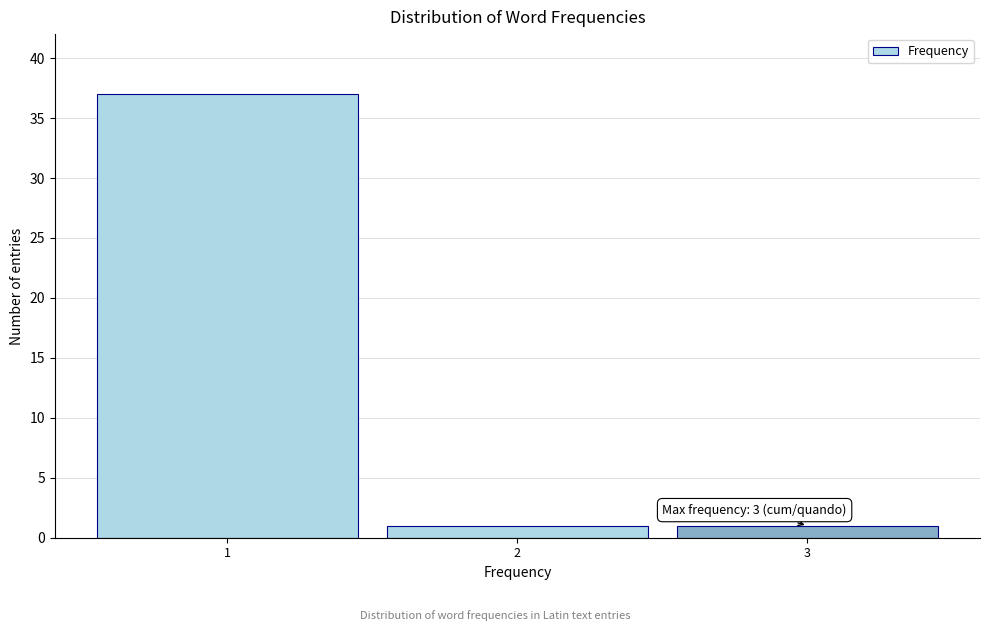

Reading left to right, transcribe all the data shown in this chart.

37	1	1